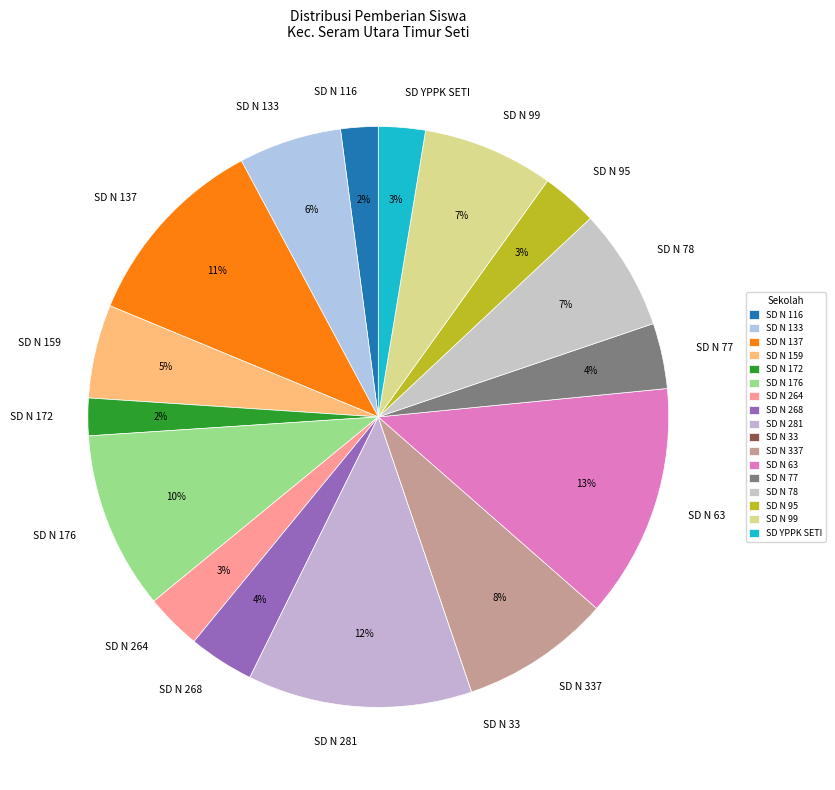

The SD YPPK SETI slice represents 3% of the pie. True or false?

True